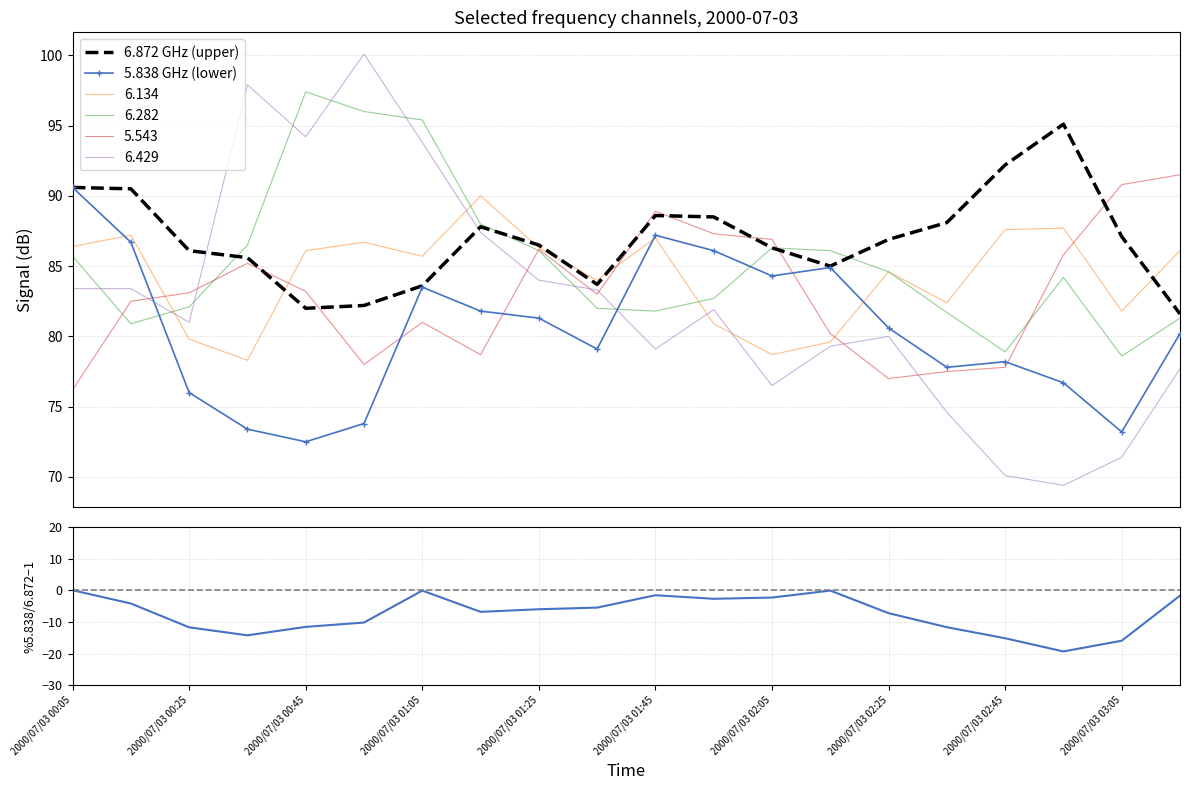

True or false: 6.429 and 5.838 GHz (lower) cross at least once.

True